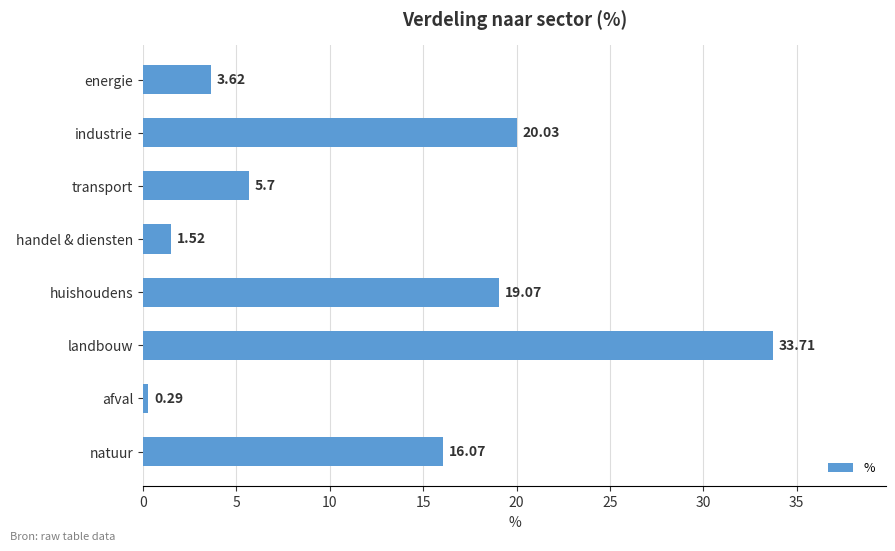

Rank the categories by value from lowest to highest.

afval, handel & diensten, energie, transport, natuur, huishoudens, industrie, landbouw